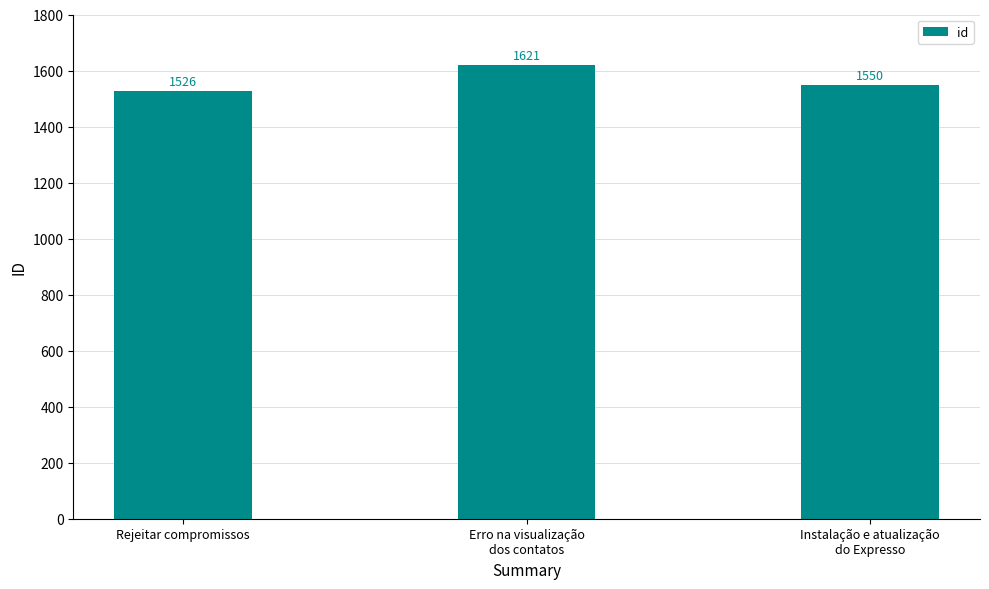

The value at Instalação e atualização
do Expresso is 1550. True or false?

True